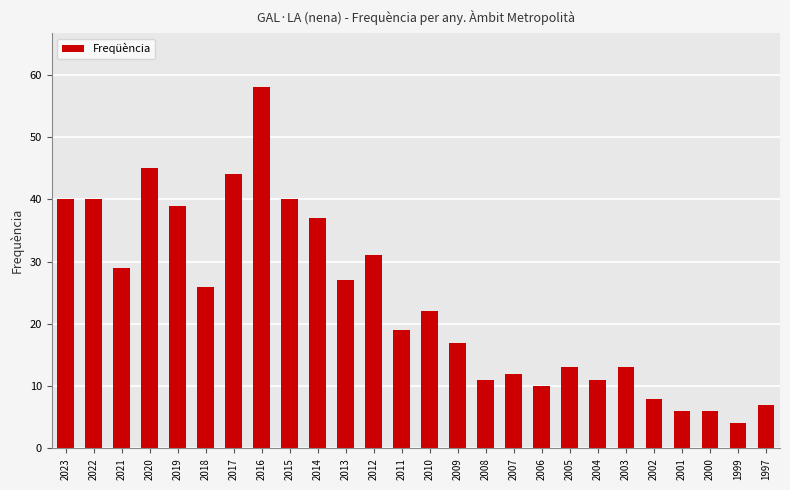

Are the bars grouped side by side (vs. stacked)?

No